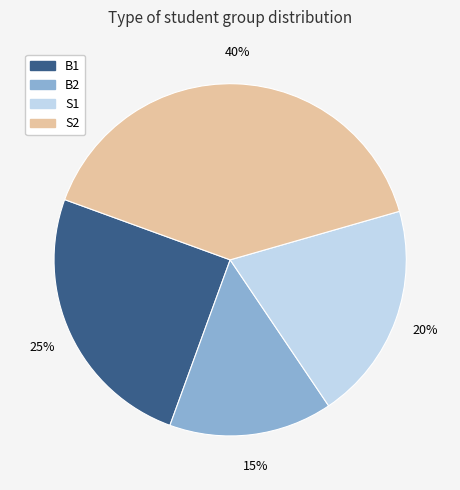

Is the sum of B1 and S1 greater than half?

No